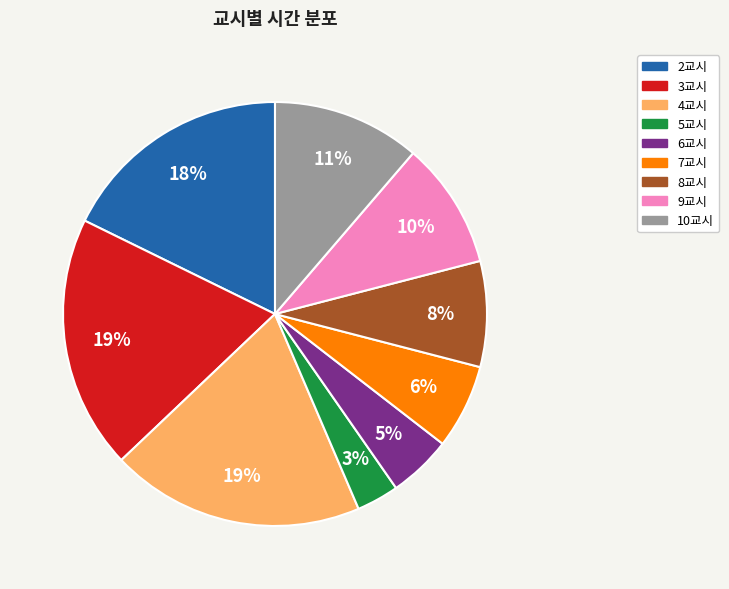

To the nearest percent, what portion does 3교시 represent?

19%